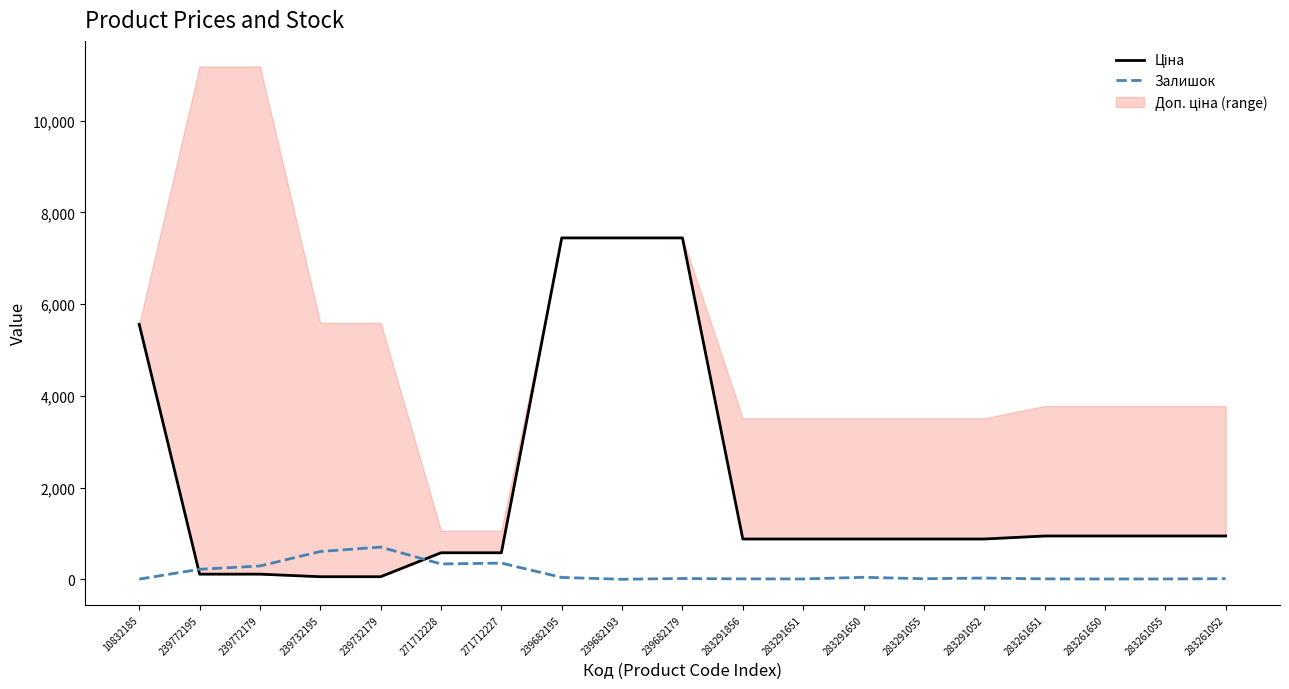

Reading left to right, transcribe all the data shown in this chart.

Ціна: 5560.3	111.8	111.8	55.9	55.9	578.1	578.1	7444.6	7444.6	7444.6	878.0	878.0	878.0	878.0	878.0	944.2	944.2	944.2	944.2
Залишок: 3.0	218.0	290.0	606.0	702.0	334.0	353.0	40.0	0.0	17.0	9.0	7.0	43.0	12.0	27.0	9.0	6.0	7.0	13.0